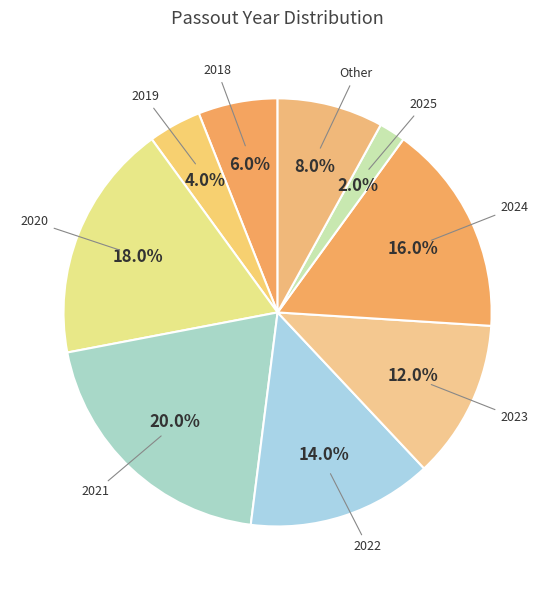

Rank the categories by value from highest to lowest.

2021, 2020, 2024, 2022, 2023, Other, 2018, 2019, 2025